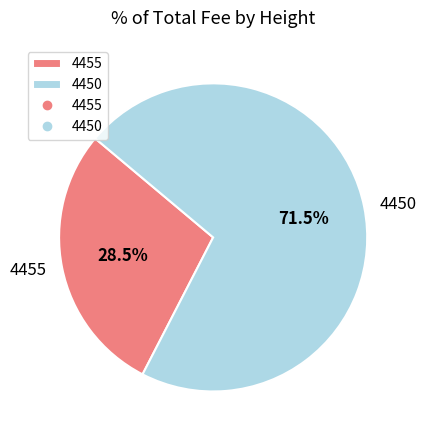

What is the ratio of the value at 4455 to the value at 4450?

0.4